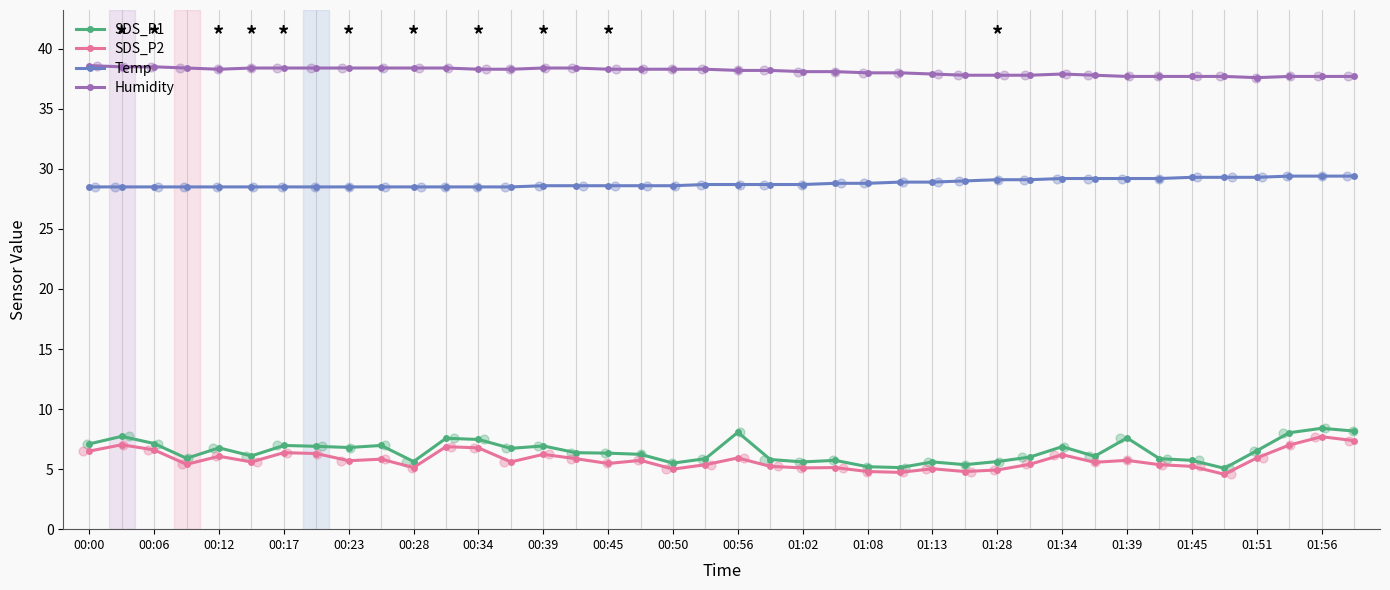

At how many categories does at least one series exceed 7?

40